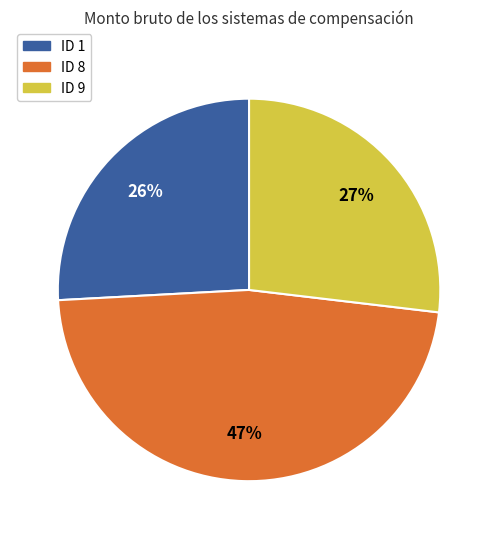

How many slices are in this pie chart?

3